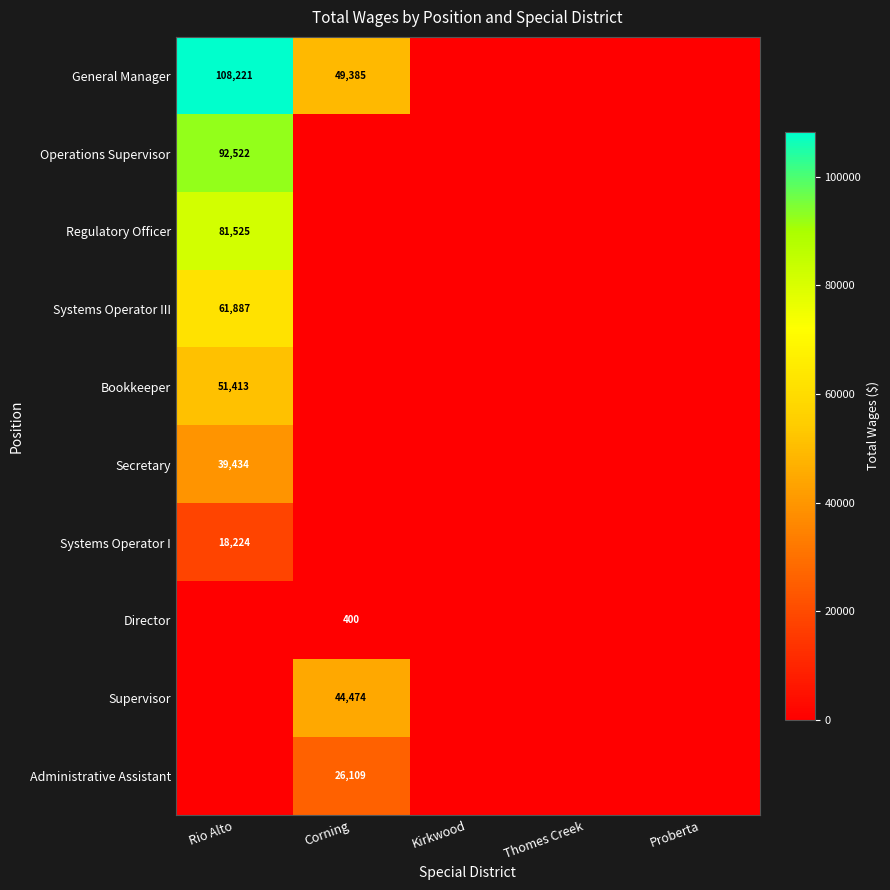

Is it true that General Manager equals 108221 at Rio Alto?

True